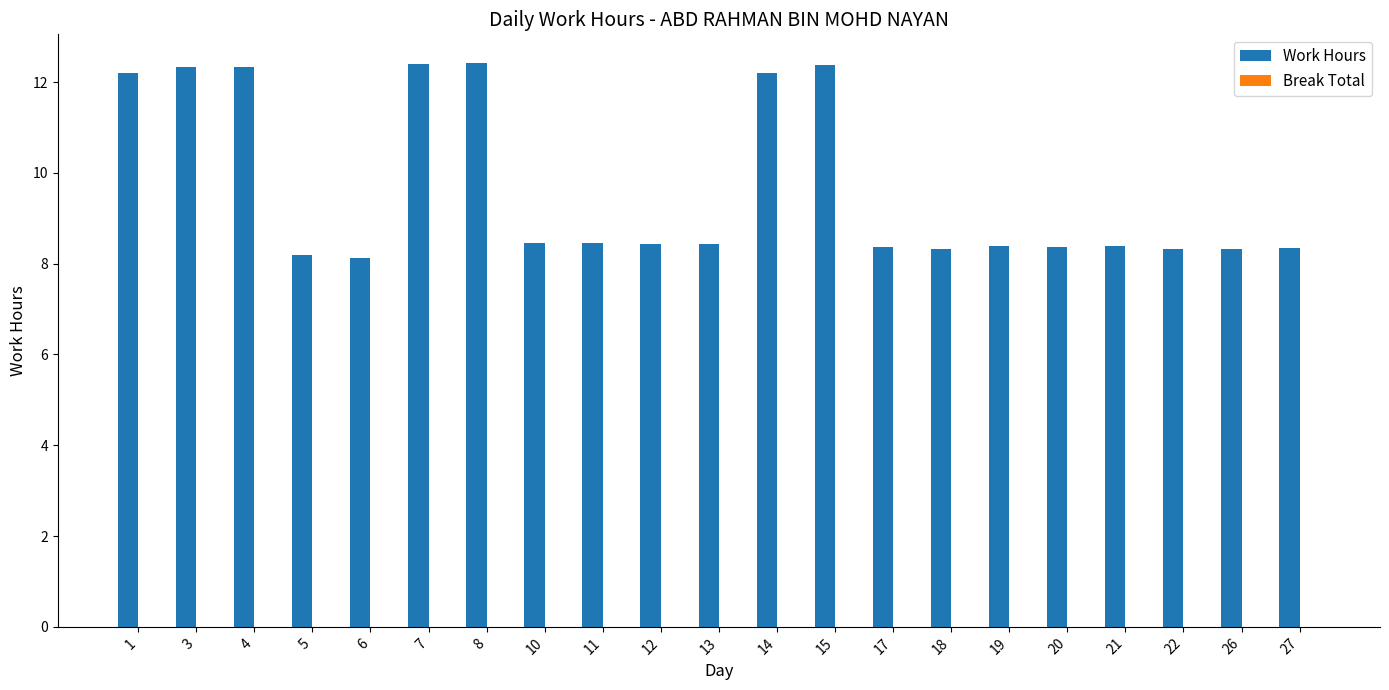

True or false: the data shows 8.3 at 27.

True